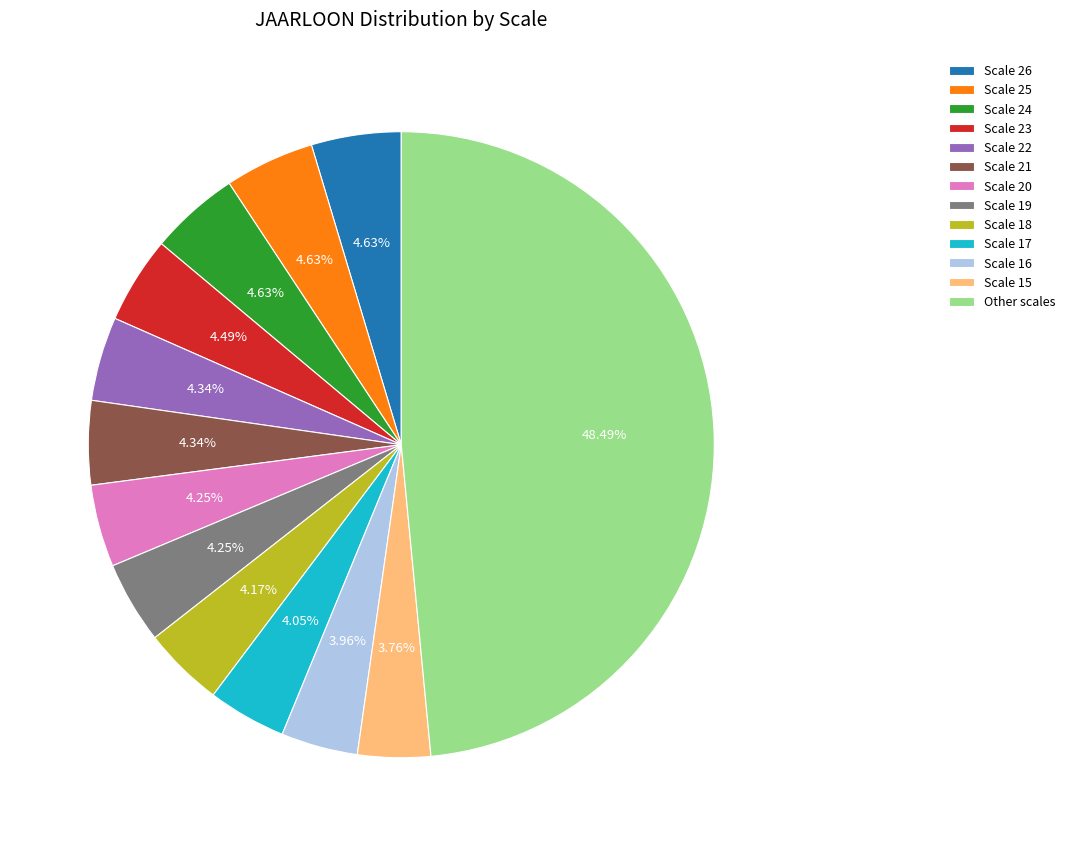

Is the sum of Scale 22 and Scale 26 greater than half?

No